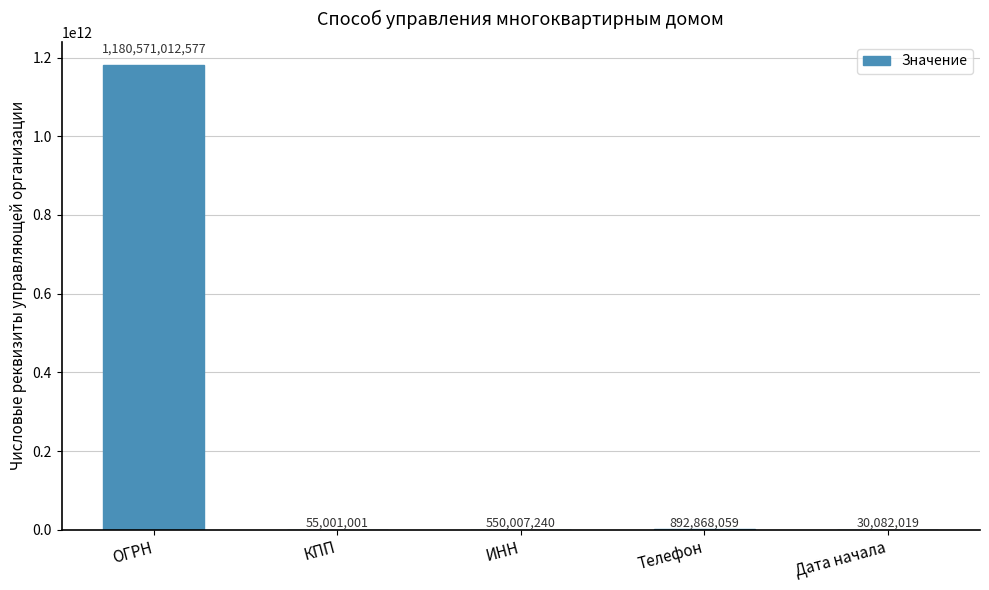

Does the chart contain stacked bars?

No